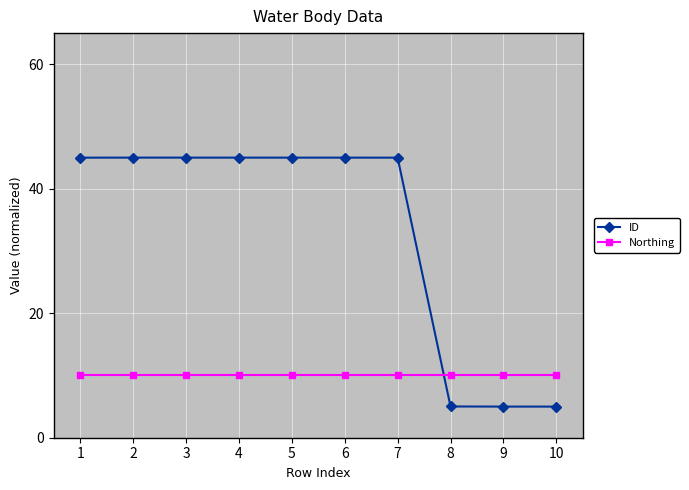

What is the difference between the maximum and minimum values in the ID series?

40.0